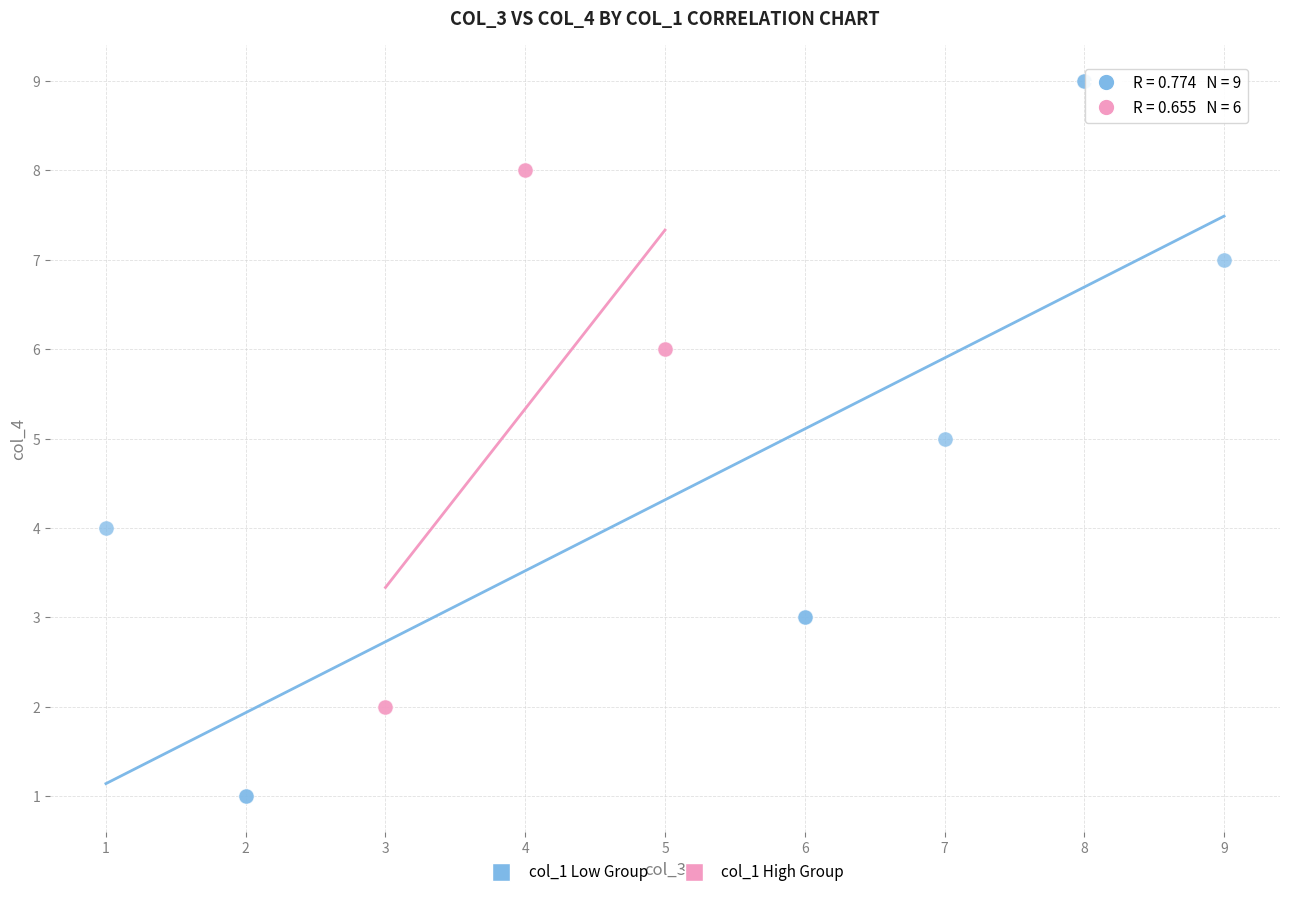

Which series contains the lowest Y value?

col_1 Low Group